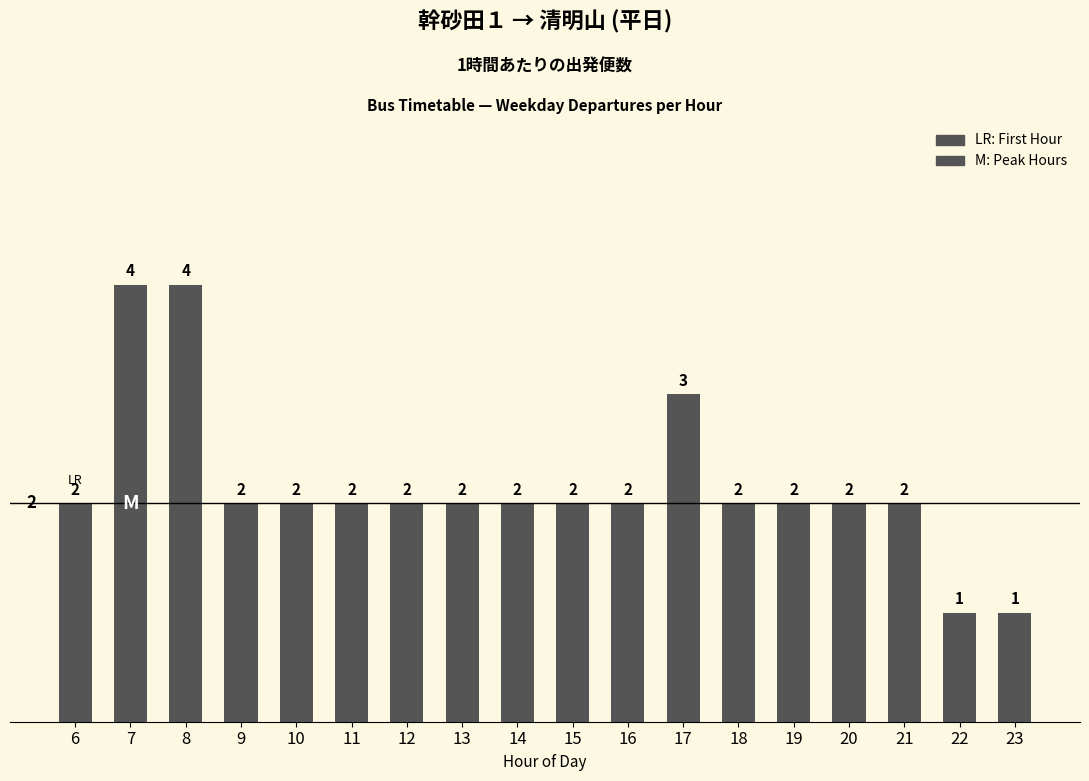

How many categories are shown in the chart?

18